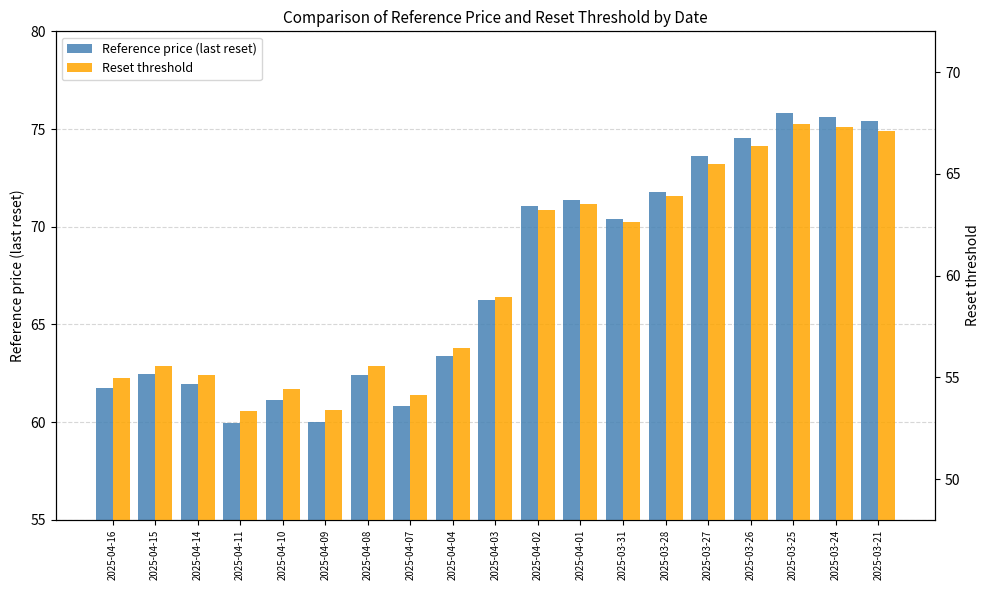

What is the label of the 4th bar from the right?

2025-03-26